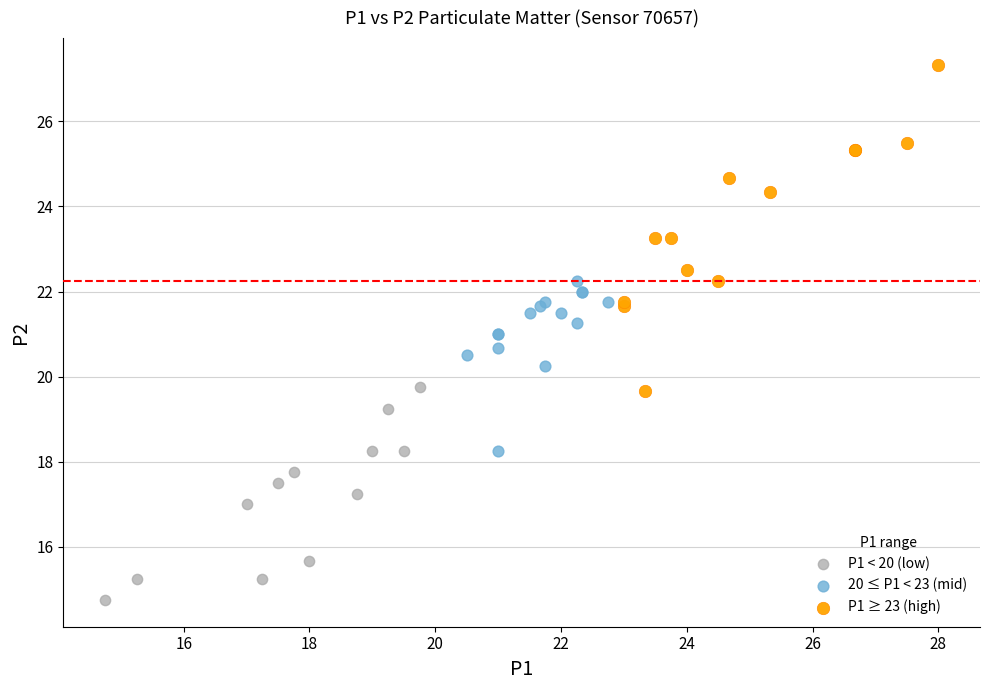

Which series reaches the maximum Y coordinate?

P1 ≥ 23 (high)